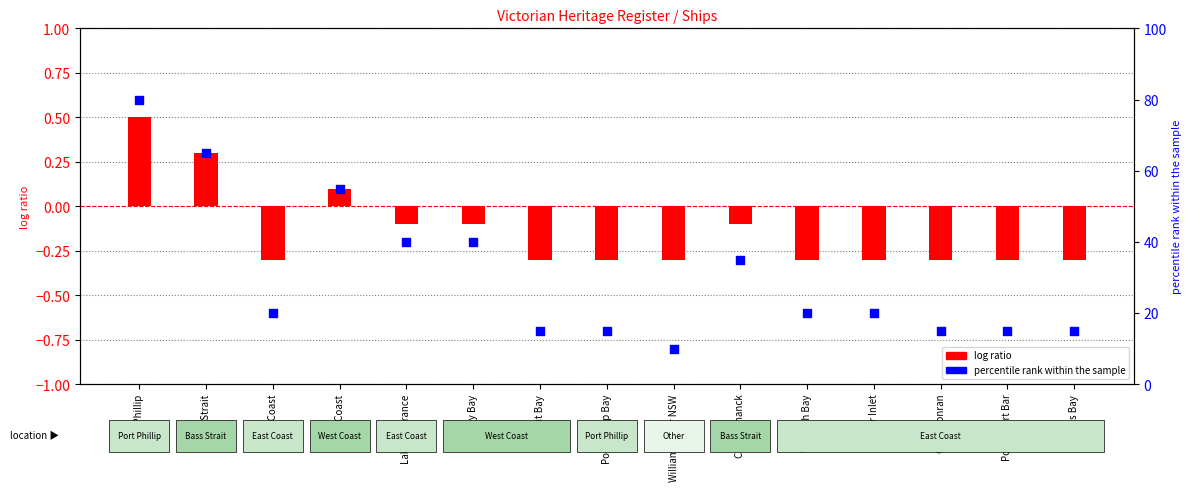

At which category is the sum across all series the highest?

Port Phillip